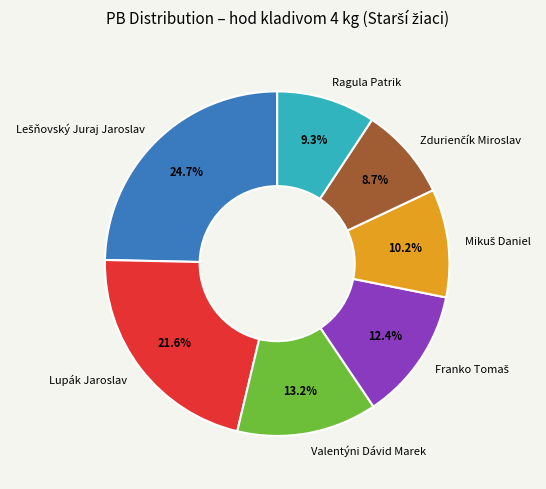

What is the ratio of the value at Valentýni Dávid Marek to the value at Lupák Jaroslav?

0.6